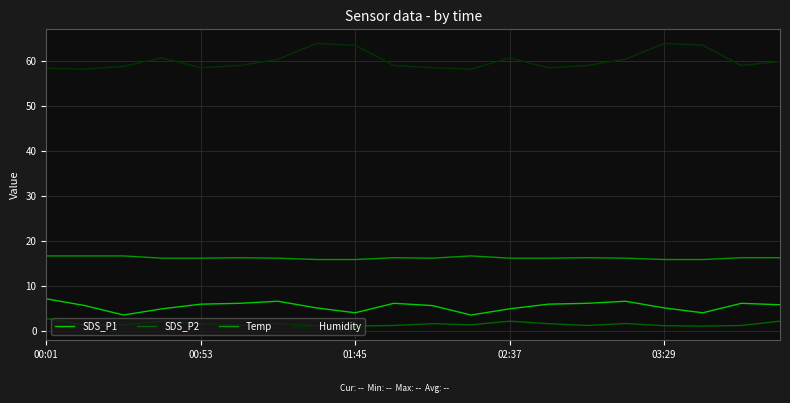

What is the sum of all Temp values?

323.3